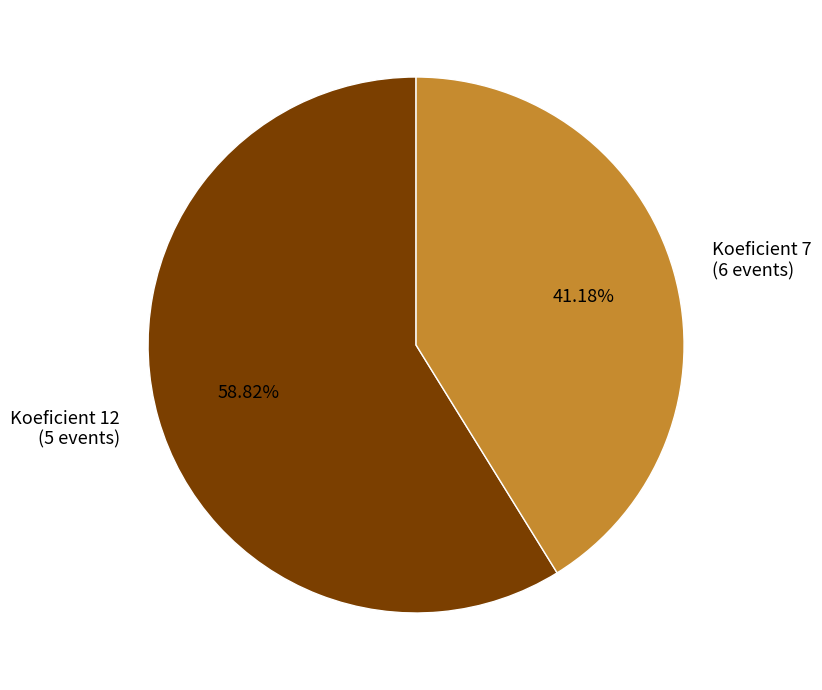

What is the ratio of the value at Koeficient 12 (5 events) to the value at Koeficient 7 (6 events)?

1.4